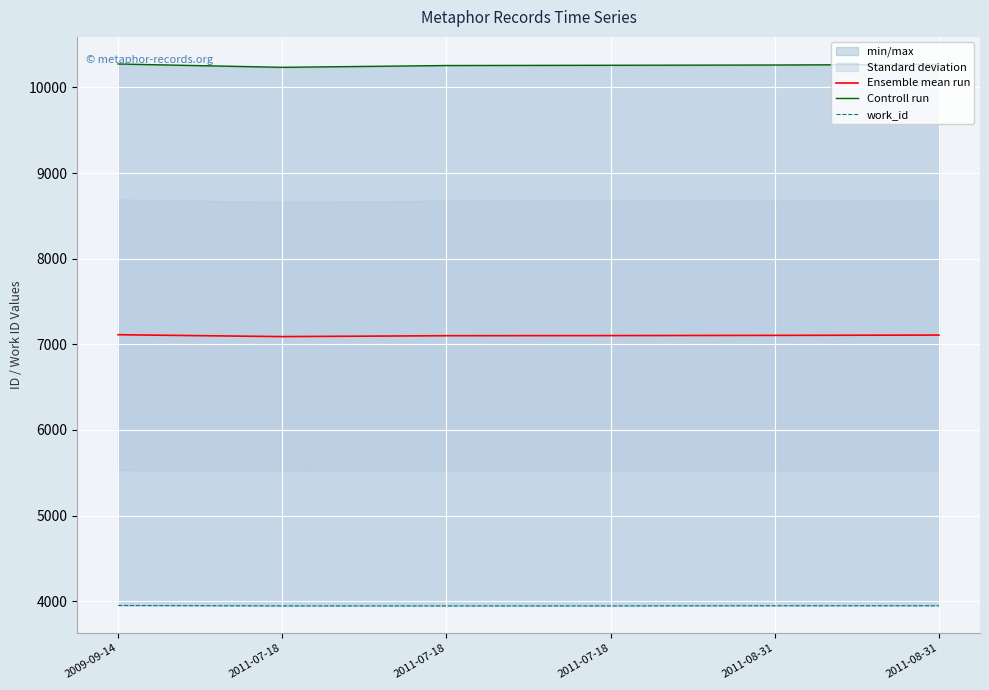

What are all the series names shown in the legend?

Ensemble mean run, Controll run, work_id